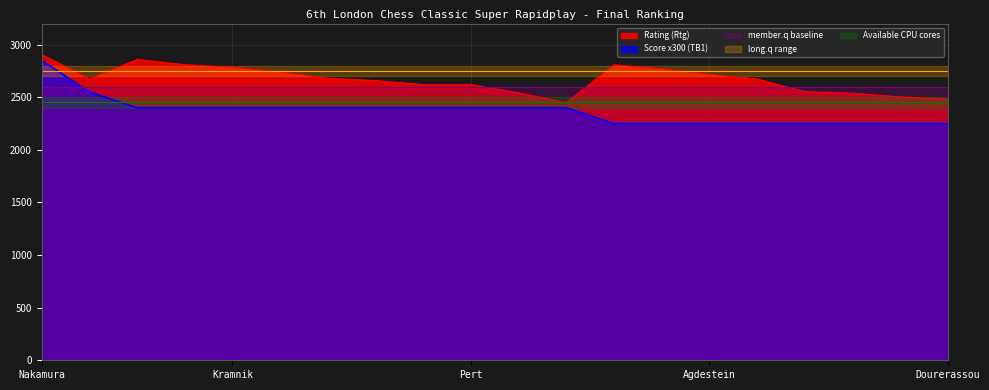

In Rating (Rtg), how many points are higher than both neighbors (excluding endpoints)?

2